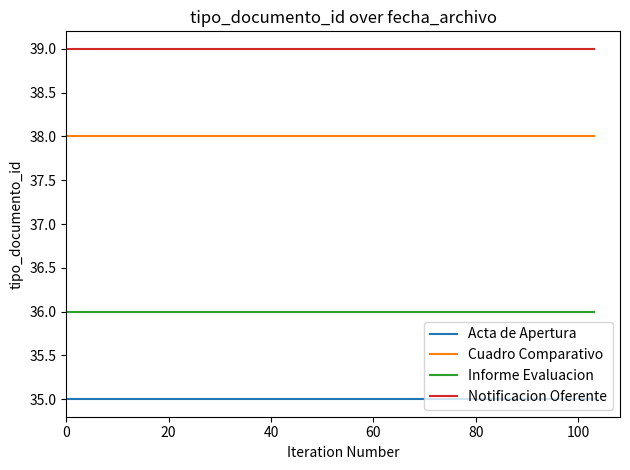

At how many categories does at least one series exceed 38?

7